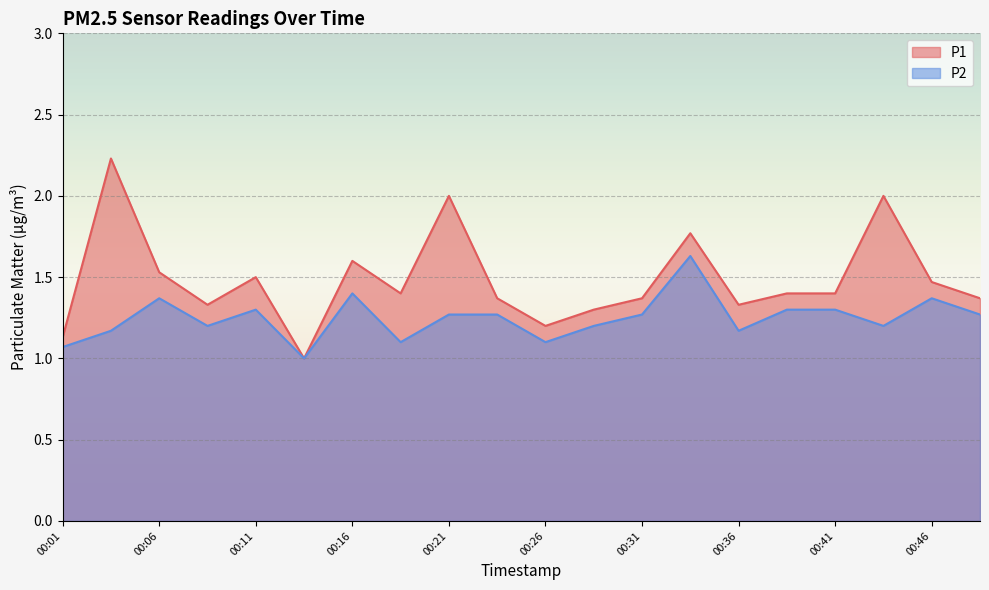

How many values in the P2 series exceed 1?

19